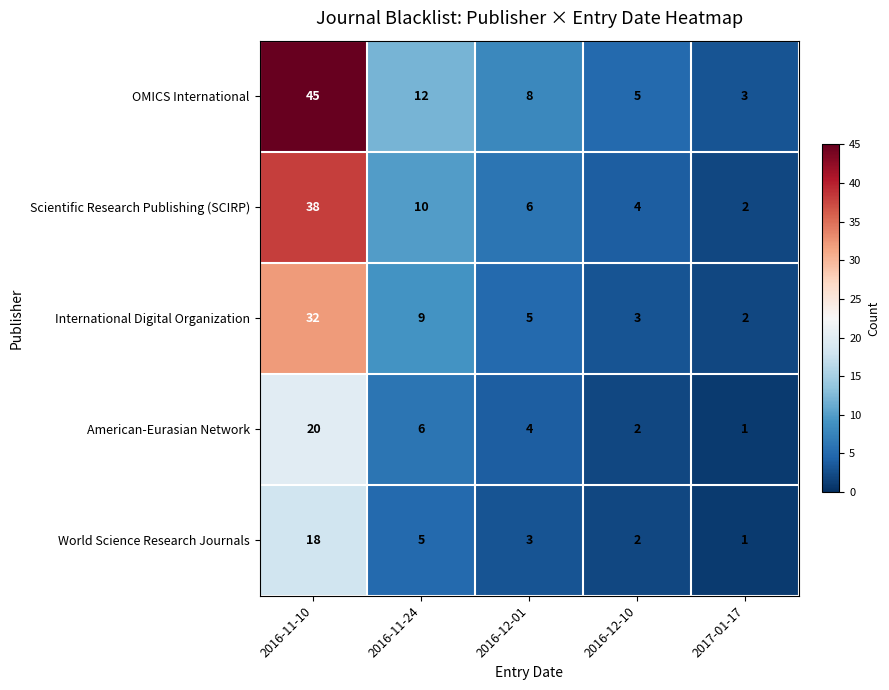

How many data points in International Digital Organization are less than 5?

2